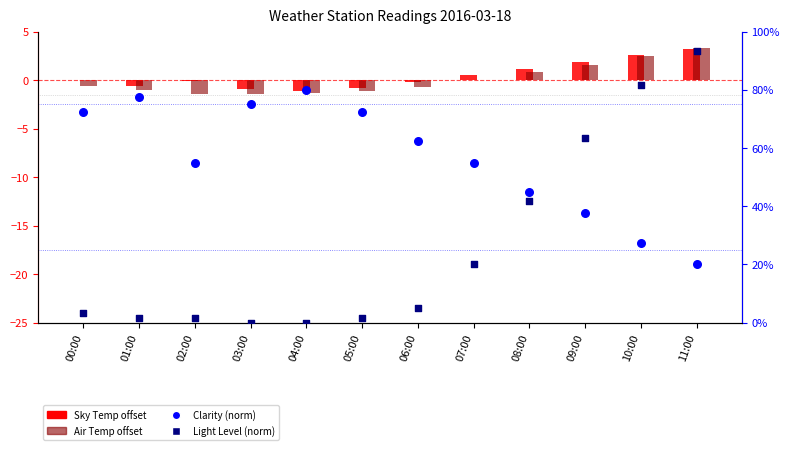

Which series has the widest spread of Y values?

Light Level (norm)